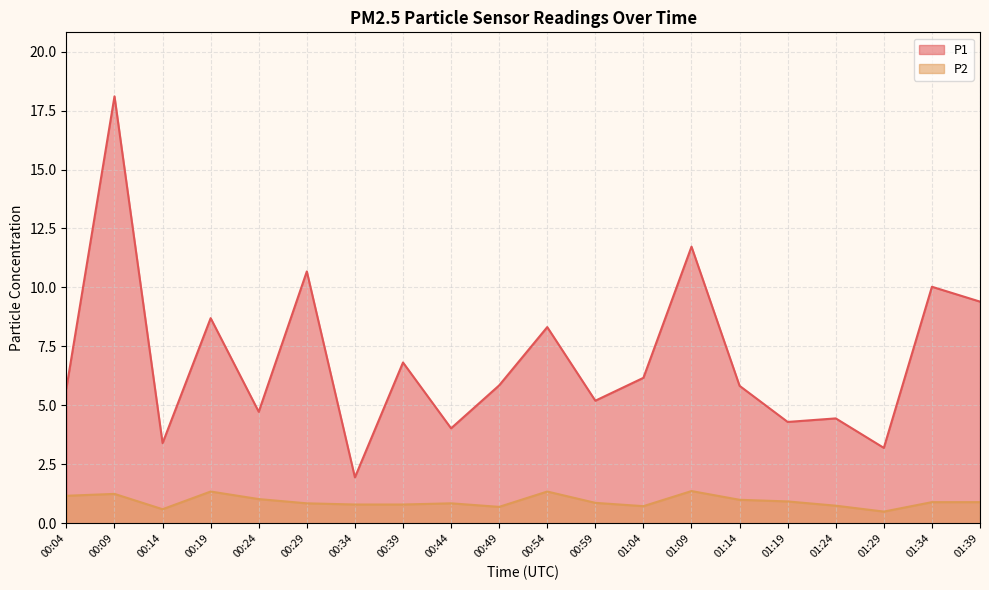

Rank the categories by P1 value from lowest to highest.

00:34, 01:29, 00:14, 00:44, 01:19, 01:24, 00:24, 00:59, 00:04, 01:14, 00:49, 01:04, 00:39, 00:54, 00:19, 01:39, 01:34, 00:29, 01:09, 00:09